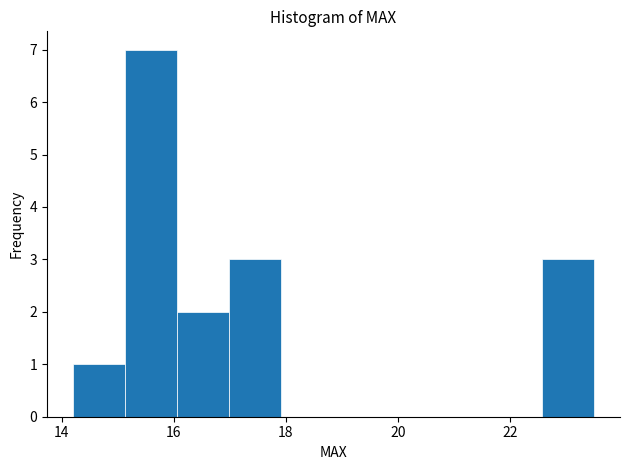

Reading left to right, transcribe this chart: for each bar, give the range it covers on the x-axis and its height. Neither the bar edges nor the heights are printed on the chart, so give them approximately, as read against the axes.

14.2 to 15.2: 1
15.2 to 16.0: 7
16.0 to 17.0: 2
17.0 to 18.0: 3
18.0 to 18.8: 0
18.8 to 19.8: 0
19.8 to 20.8: 0
20.8 to 21.6: 0
21.6 to 22.6: 0
22.6 to 23.6: 3